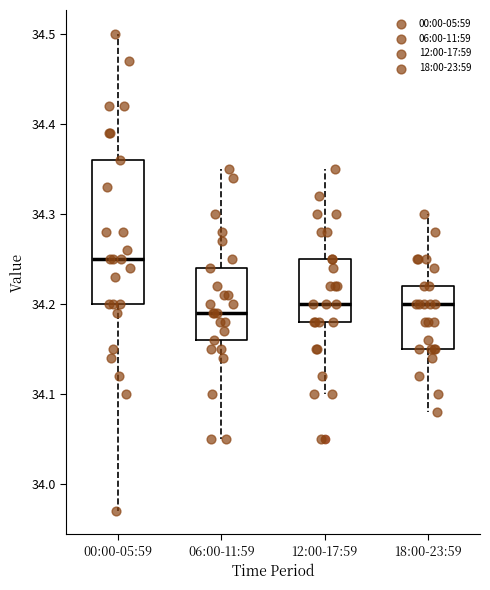

Where is the upper edge of the box for 00:00-05:59 on the y-axis? The values are not printed on the chart, so give them approximately, as read against the axis.

34.36